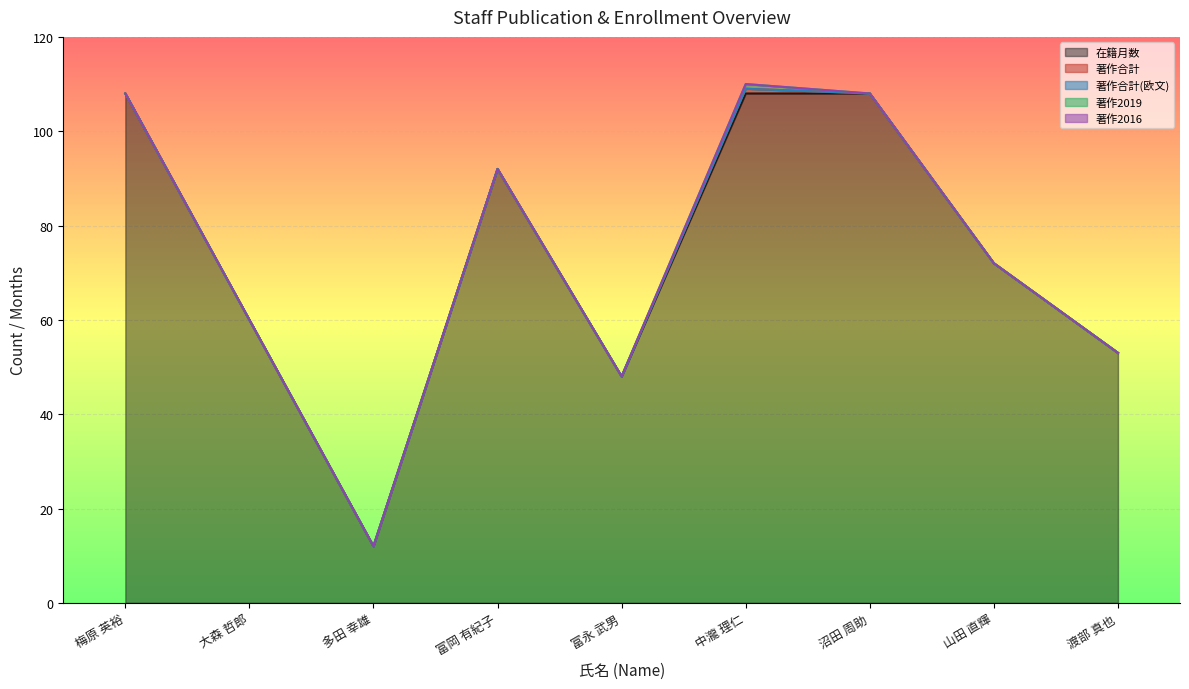

At which category is the sum across all series the highest?

中瀧 理仁